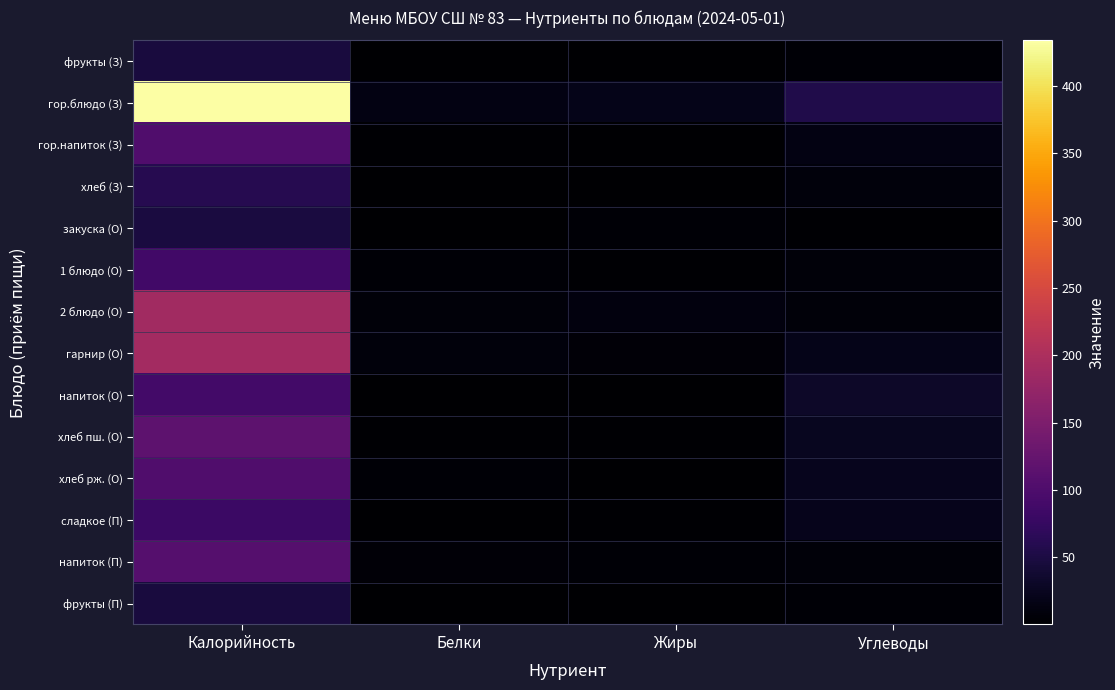

Reading right to left, what are all the values shown in this chart?

фрукты (З): Углеводы=3.8	Жиры=0.4	Белки=0.4	Калорийность=47.0
гор.блюдо (З): Углеводы=55.3	Жиры=19.1	Белки=14.2	Калорийность=433.9
гор.напиток (З): Углеводы=15.0	Жиры=0.0	Белки=3.0	Калорийность=102.0
хлеб (З): Углеводы=9.7	Жиры=0.2	Белки=1.6	Калорийность=60.0
закуска (О): Углеводы=3.2	Жиры=3.8	Белки=0.4	Калорийность=48.2
1 блюдо (О): Углеводы=8.1	Жиры=3.1	Белки=3.8	Калорийность=86.9
2 блюдо (О): Углеводы=7.7	Жиры=11.0	Белки=7.2	Калорийность=188.6
гарнир (О): Углеводы=20.0	Жиры=6.1	Белки=8.6	Калорийность=191.1
напиток (О): Углеводы=32.0	Жиры=0.1	Белки=0.7	Калорийность=88.2
хлеб пш. (О): Углеводы=24.1	Жиры=2.9	Белки=2.2	Калорийность=116.5
хлеб рж. (О): Углеводы=22.1	Жиры=0.7	Белки=4.1	Калорийность=103.0
сладкое (П): Углеводы=21.7	Жиры=2.5	Белки=1.5	Калорийность=81.0
напиток (П): Углеводы=8.0	Жиры=5.0	Белки=5.8	Калорийность=107.0
фрукты (П): Углеводы=3.8	Жиры=0.4	Белки=0.4	Калорийность=47.0